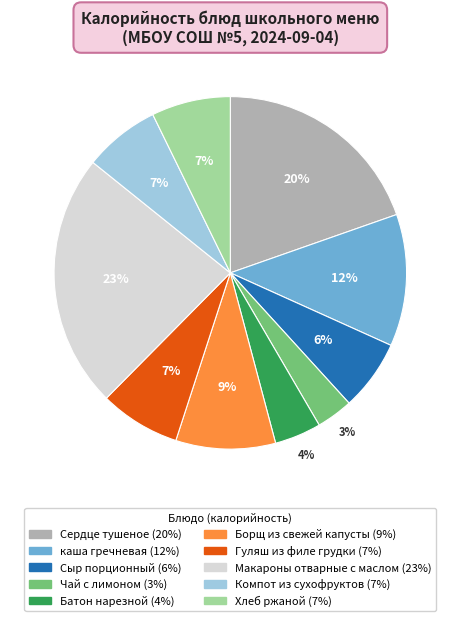

Is Батон нарезной the majority of the pie?

No